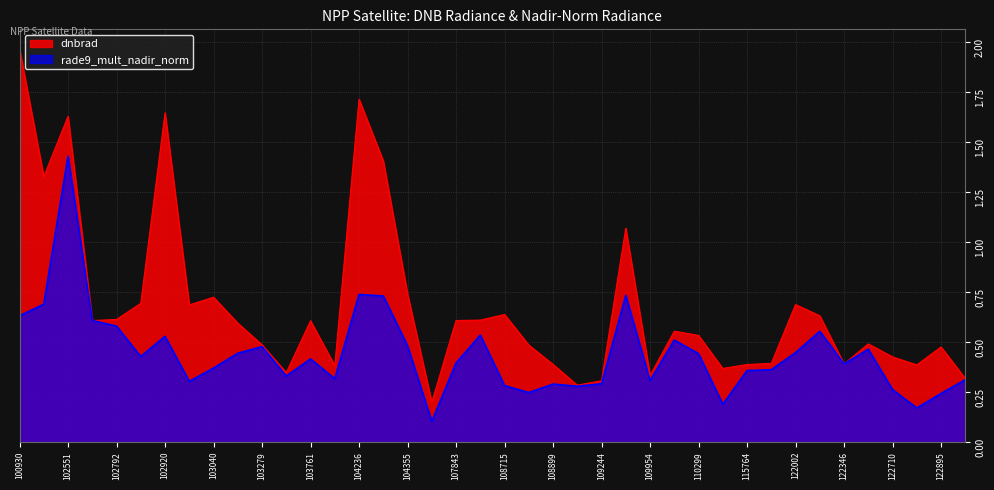

Which label corresponds to the largest value in the chart?

100930